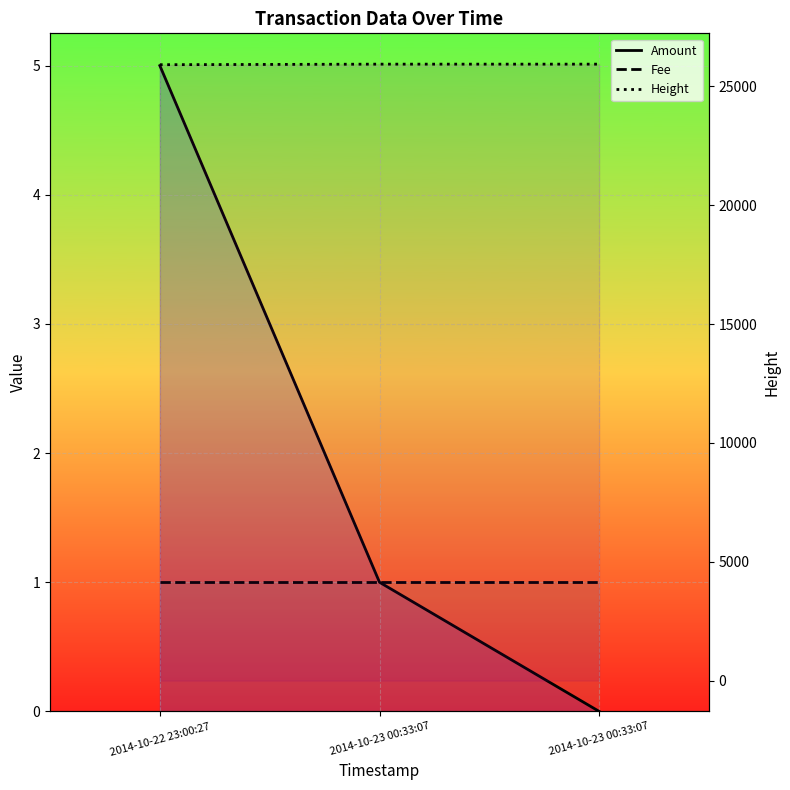

What is the difference between the highest and lowest values at 2014-10-22 23:00:27?

25907